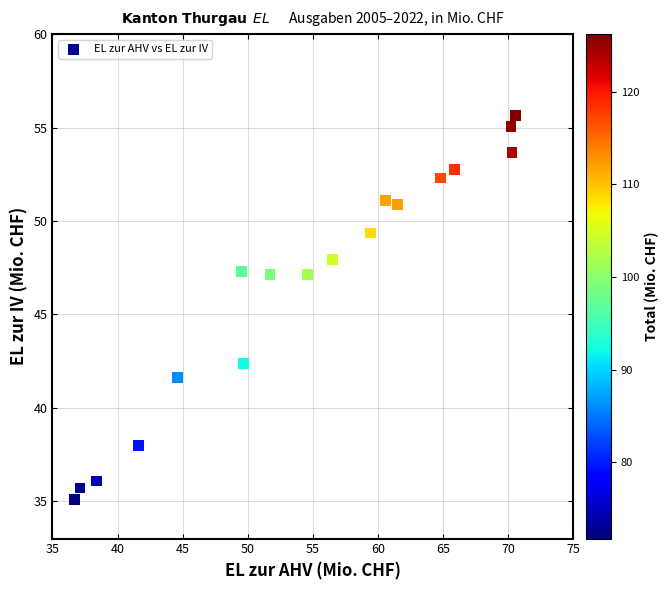

What is the range of X values (max minus min)?

33.9